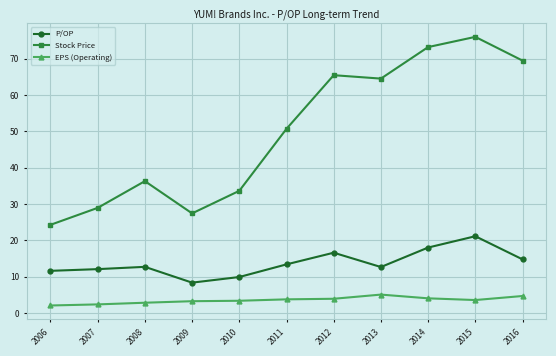

What is the lowest value of the P/OP series?

8.4